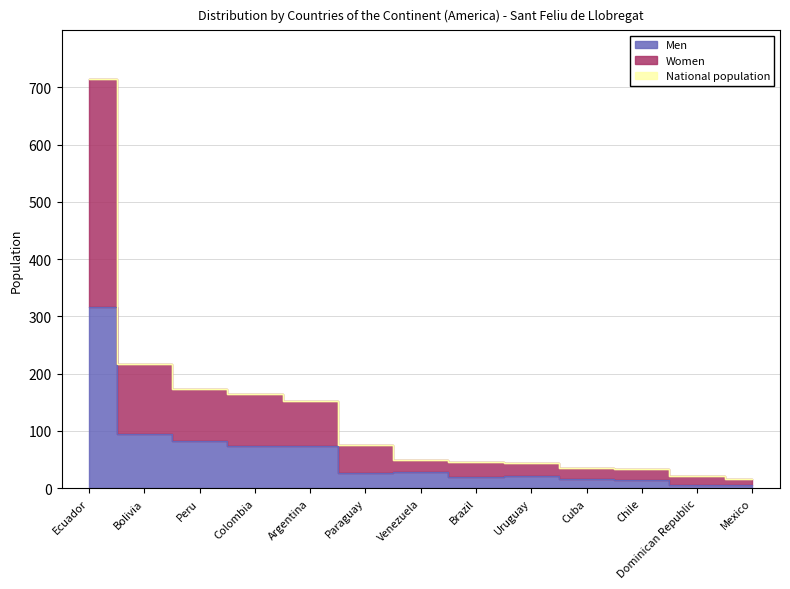

Is the value of Men at Dominican Republic greater than the value of National population at Brazil?

No